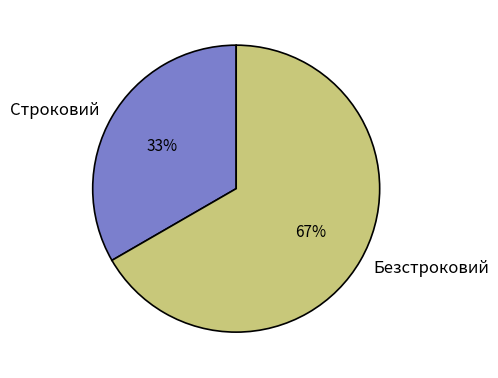

The Строковий slice represents 33% of the pie. True or false?

True